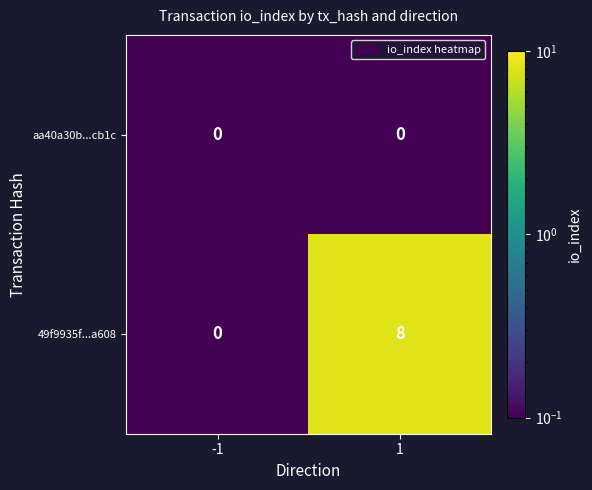

What is the sum of the 49f9935f...a608 values at -1 and 1?

8